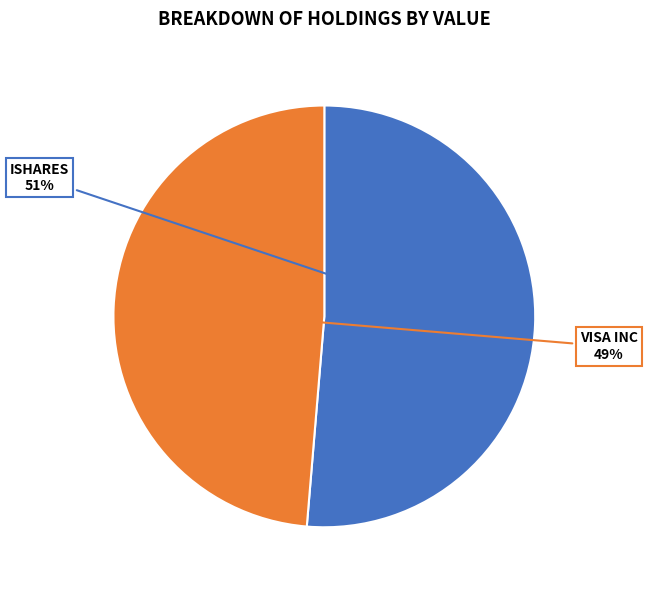

To the nearest percent, what percentage of the pie is VISA INC?

49%